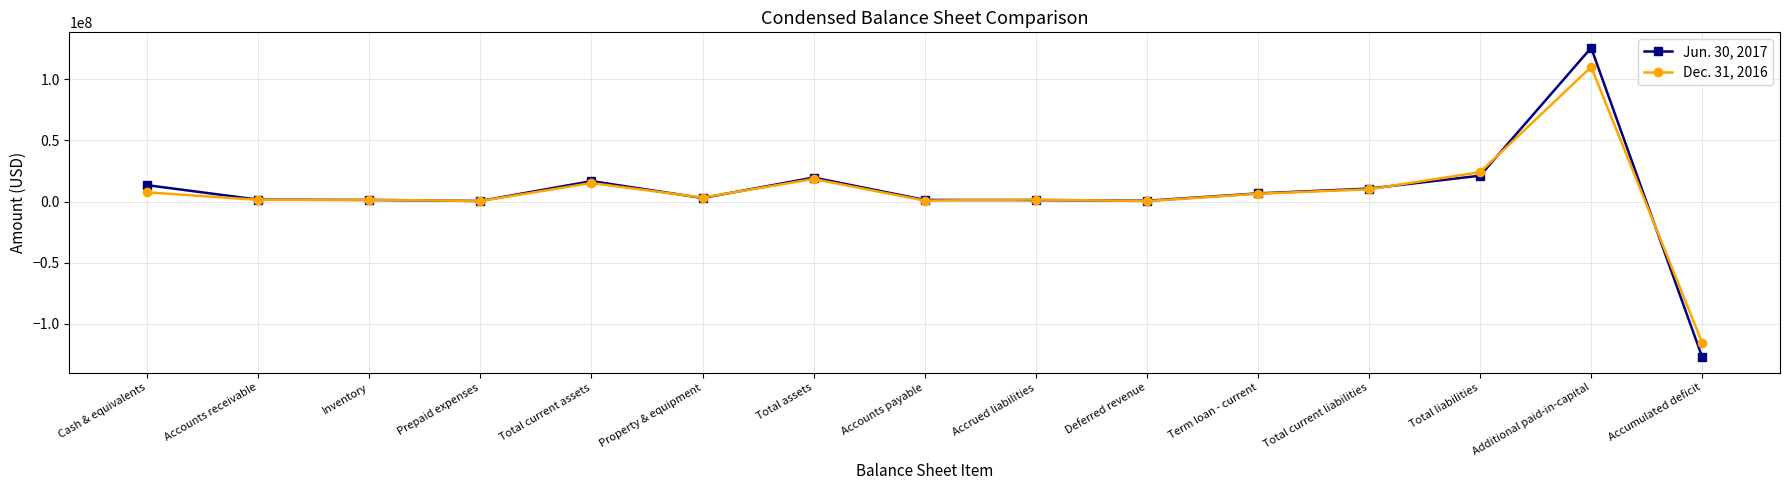

What position from the left is Accounts payable?

8